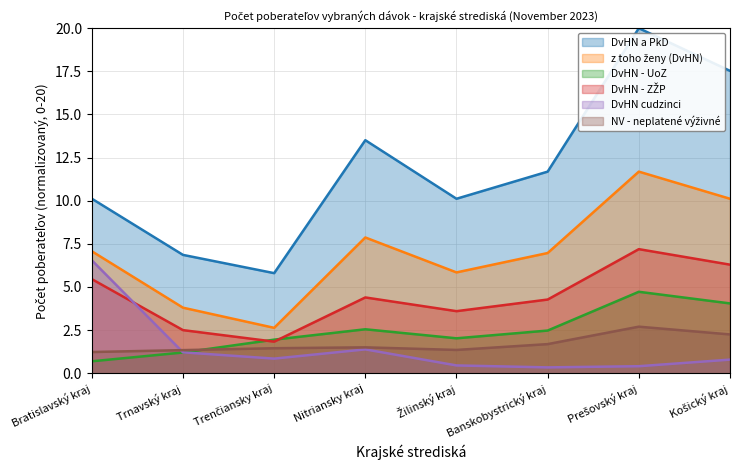

Is the value of DvHN - UoZ at Trnavský kraj greater than the value of DvHN - ZŽP at Žilinský kraj?

No